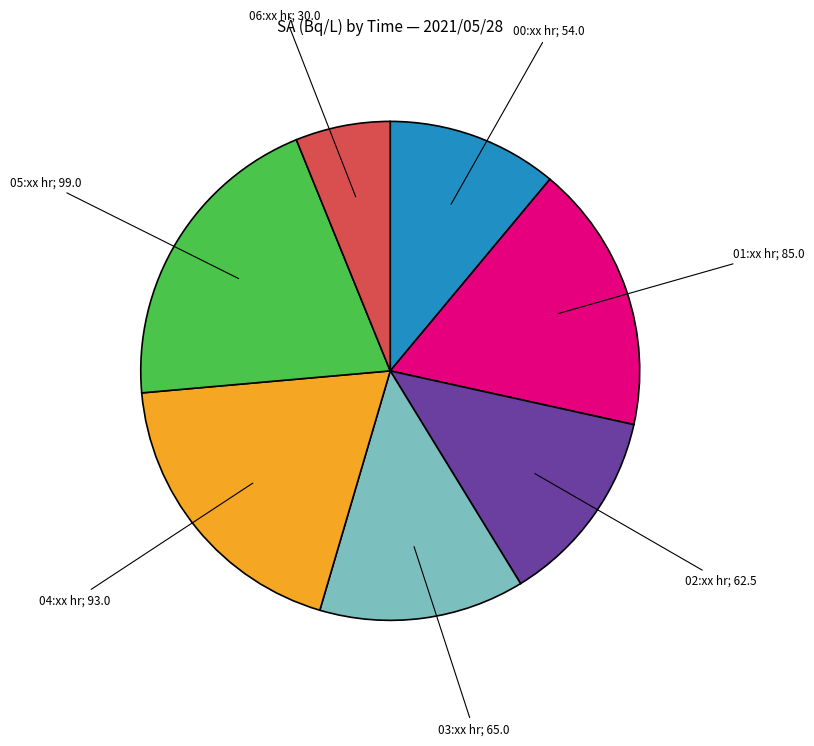

Is there any slice that represents more than half of the pie?

No